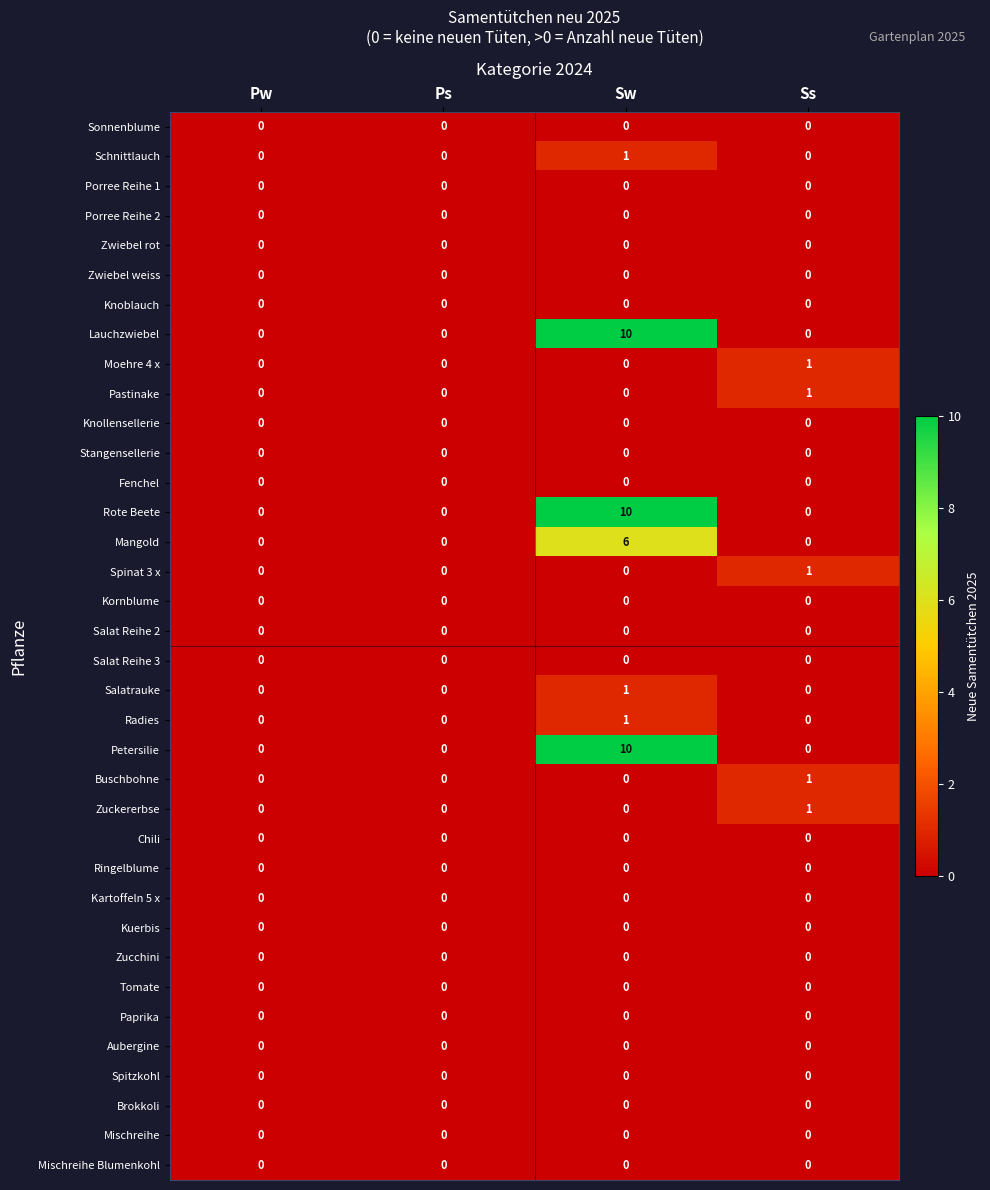

What is the maximum value shown in the chart?

10